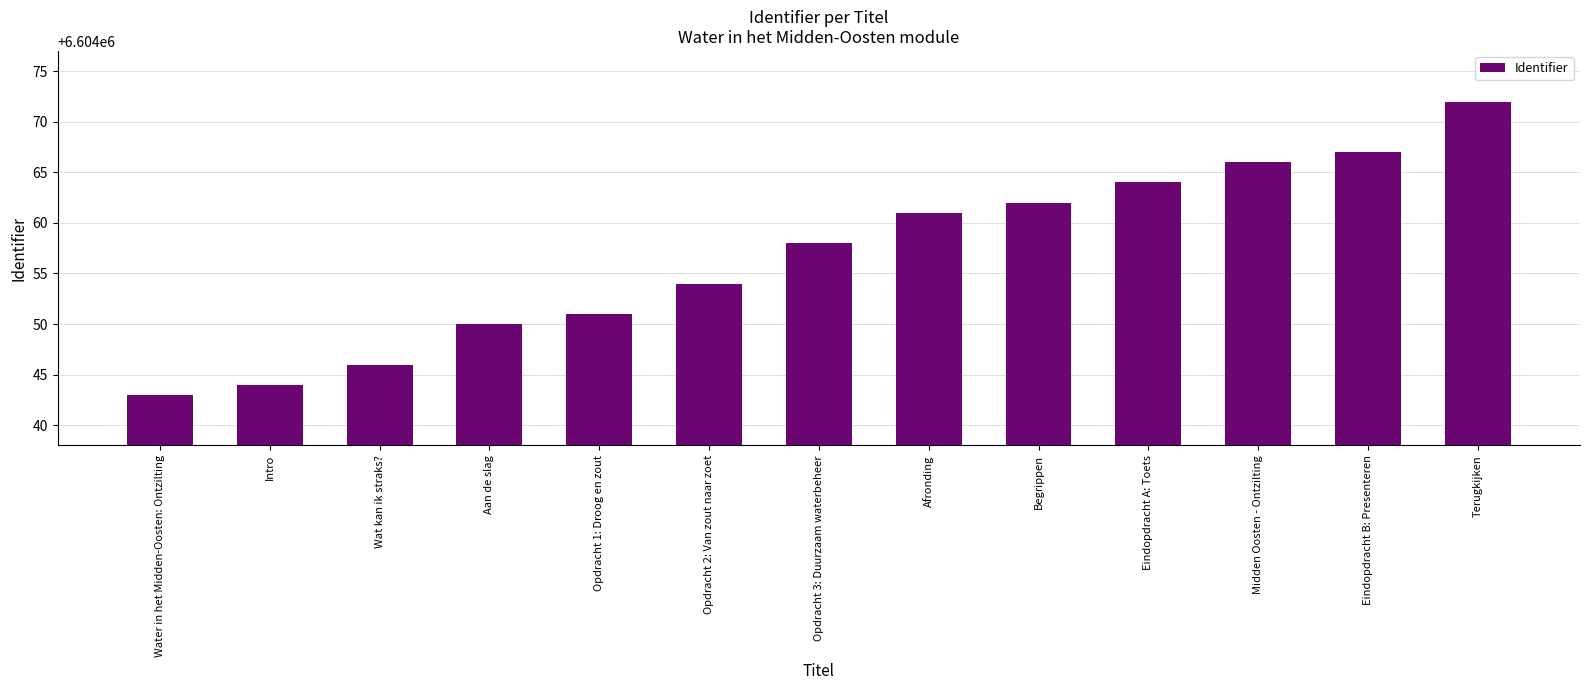

True or false: the data shows 3163060 at Afronding.

False